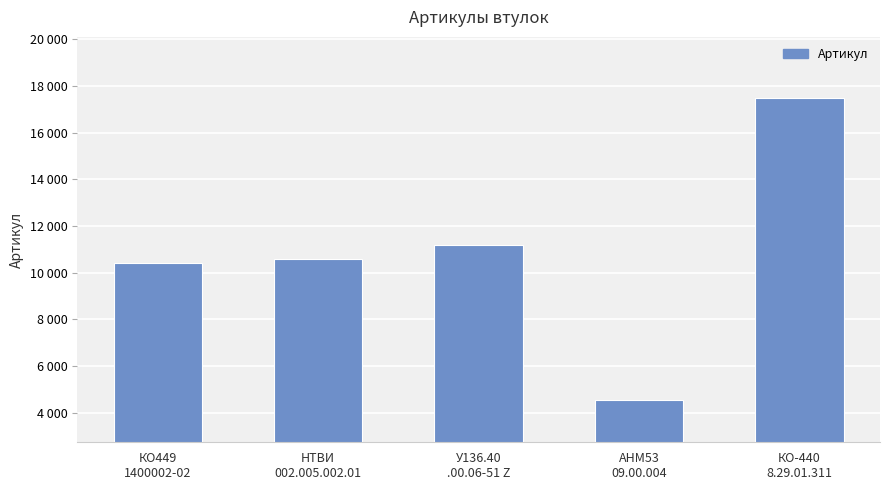

What is the label of the 3rd bar from the right?

У136.40
.00.06-51 Z